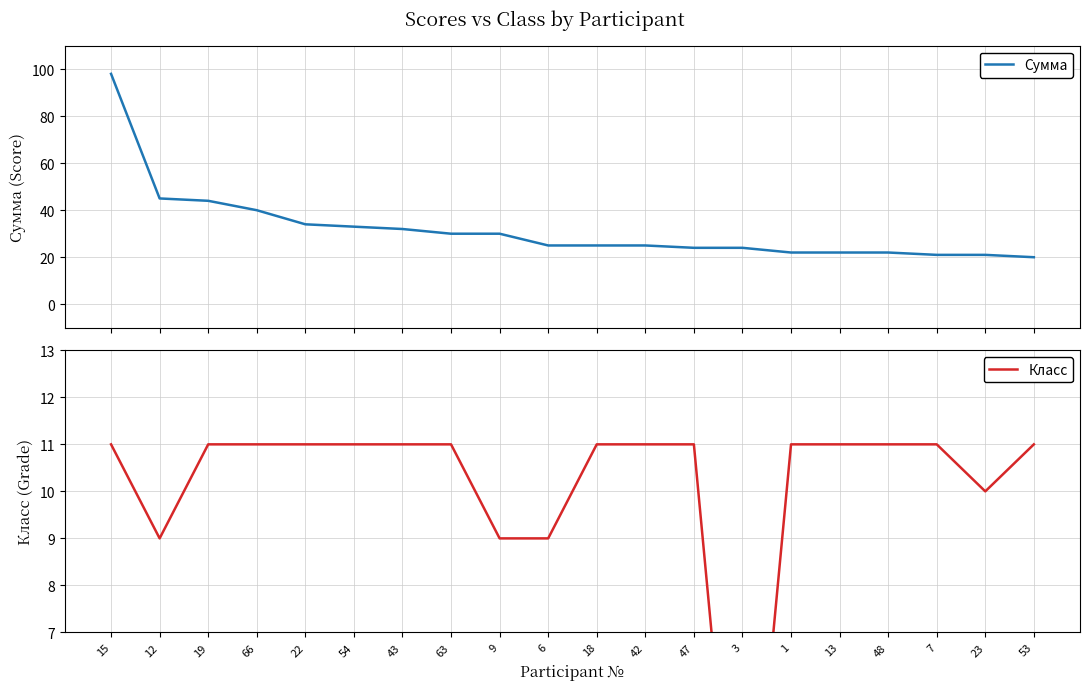

At which label does Сумма first exceed 25?

15